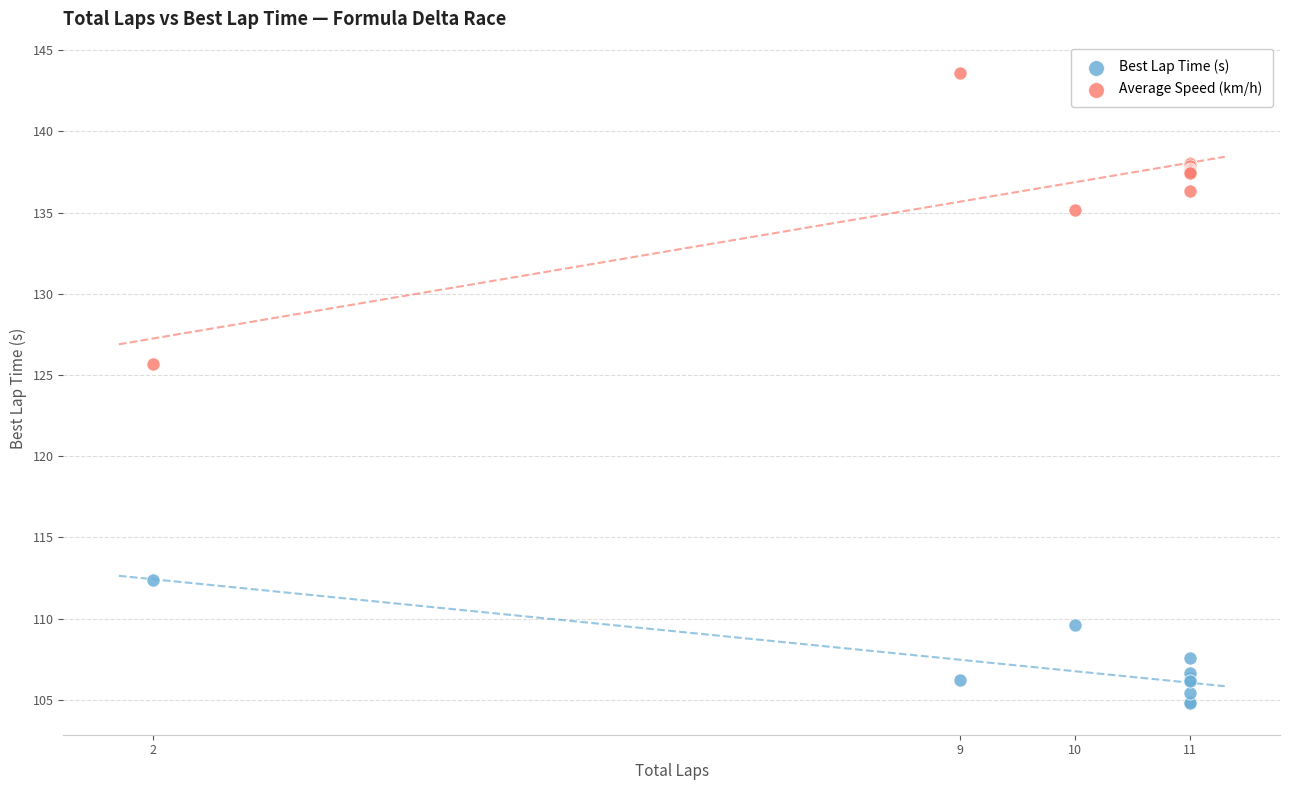

Which series contains the highest Y value?

Average Speed (km/h)